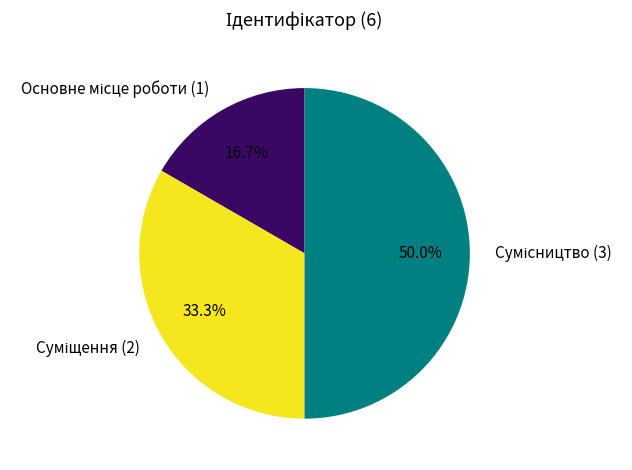

To the nearest percent, what is the combined percentage of Сумісництво and Суміщення?

83%